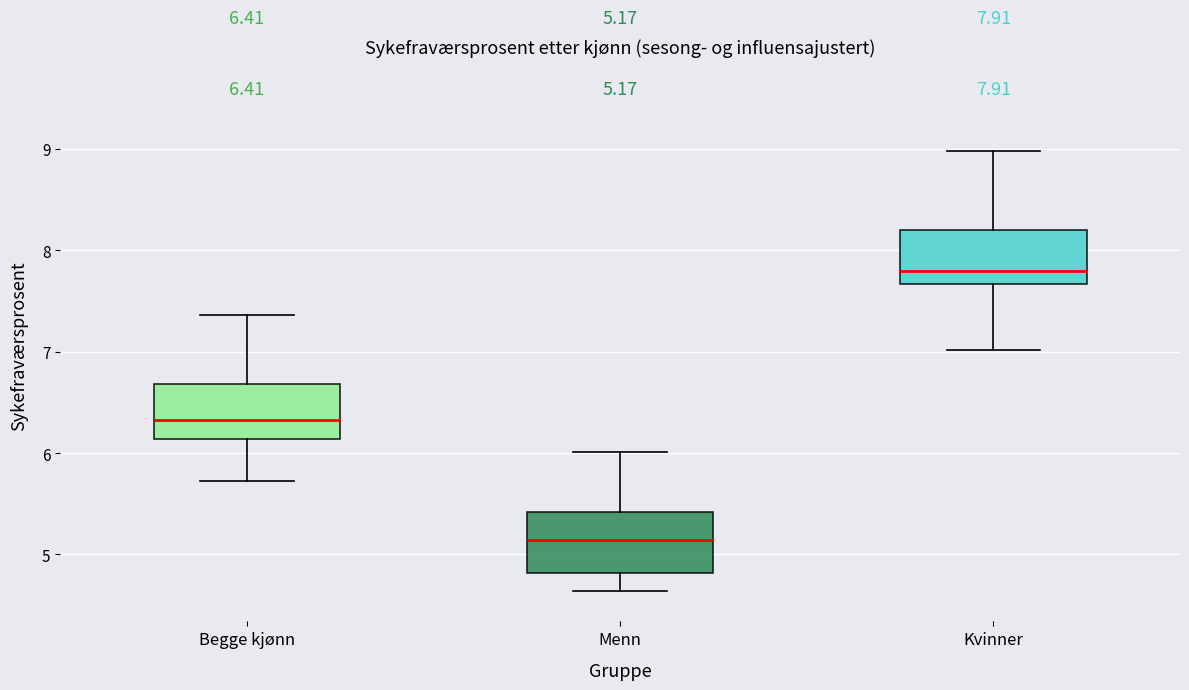

Which box's median line is the highest?

Kvinner